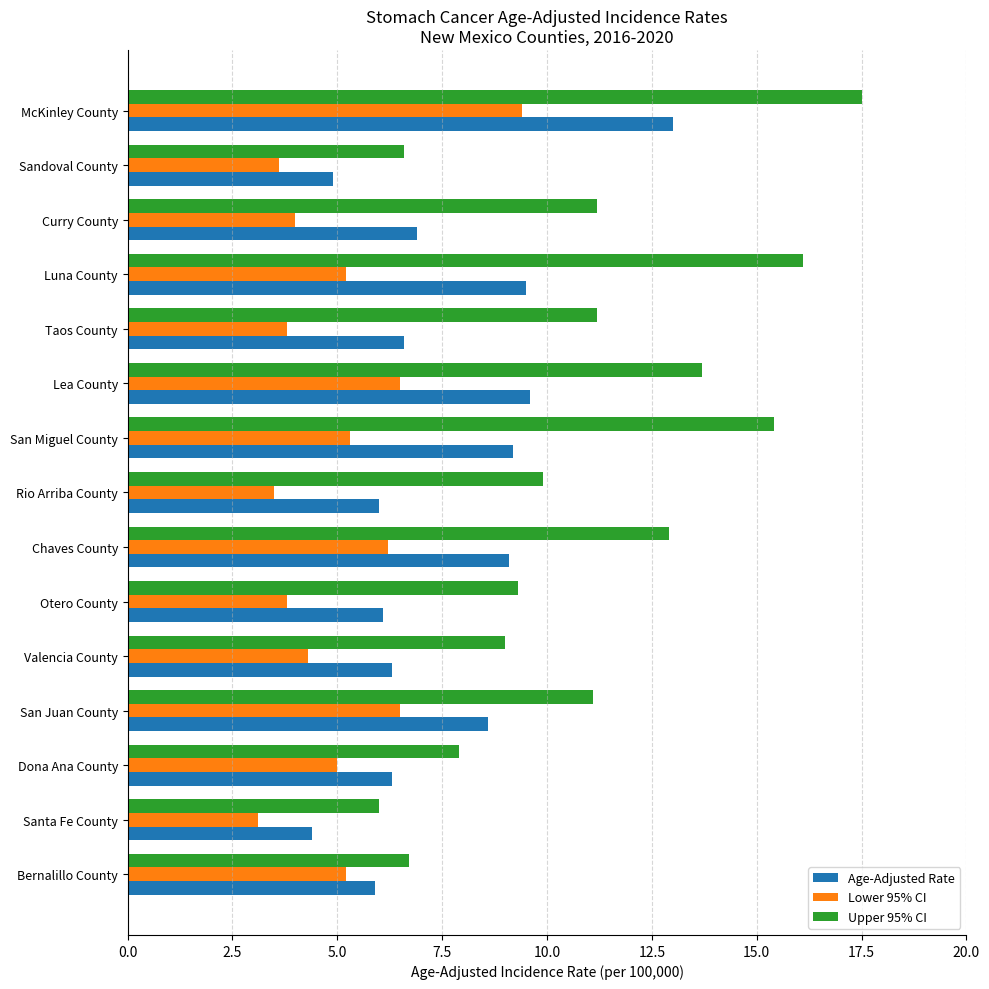

How many categories are shown in the chart?

15